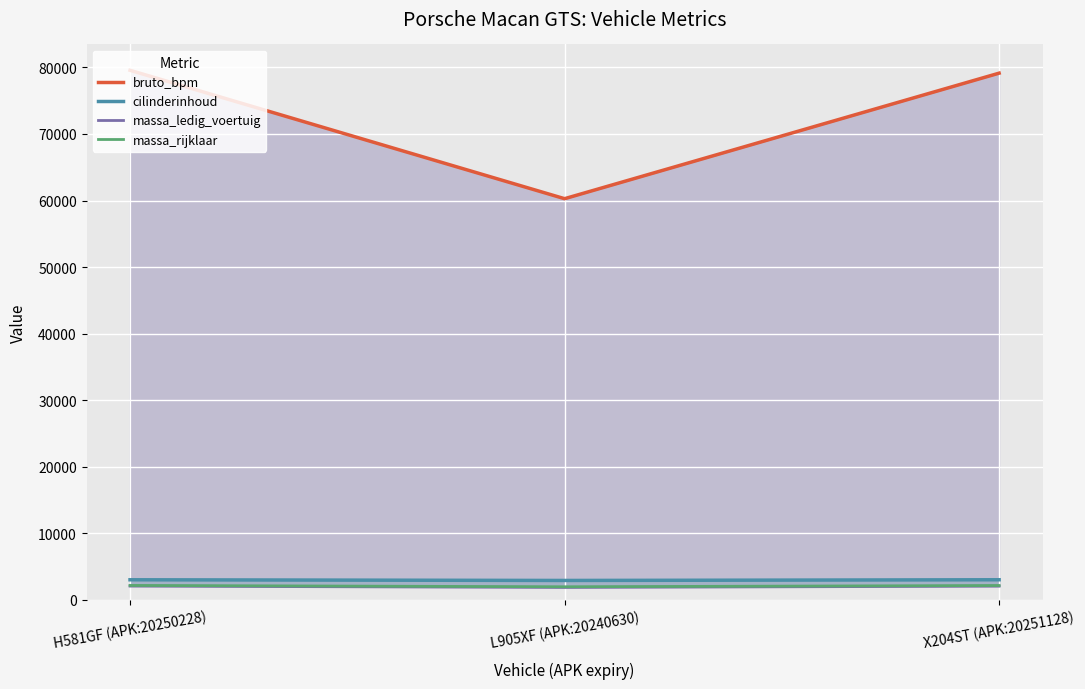

What is the minimum value shown in the chart?

1845